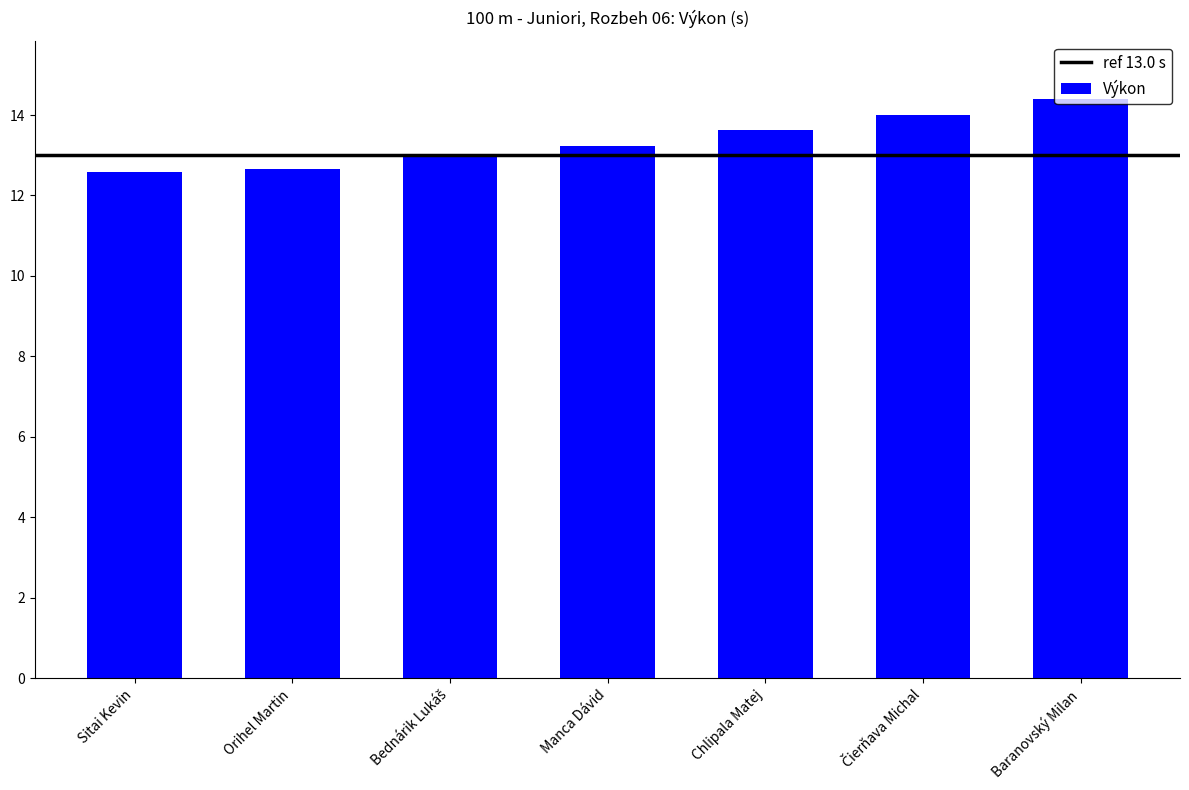

What position from the left is Chlipala Matej?

5